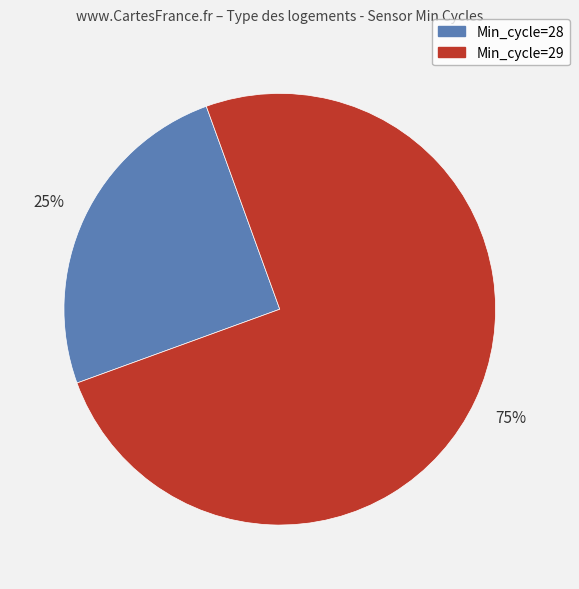

Is there any slice that represents more than half of the pie?

Yes